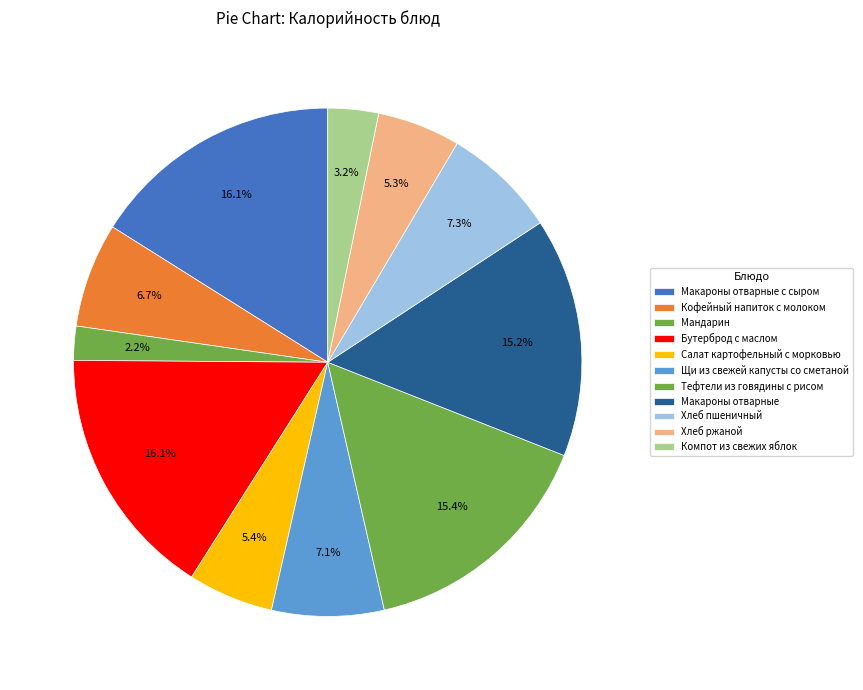

To the nearest percent, what is the combined percentage of Мандарин and Макароны отварные?

17%